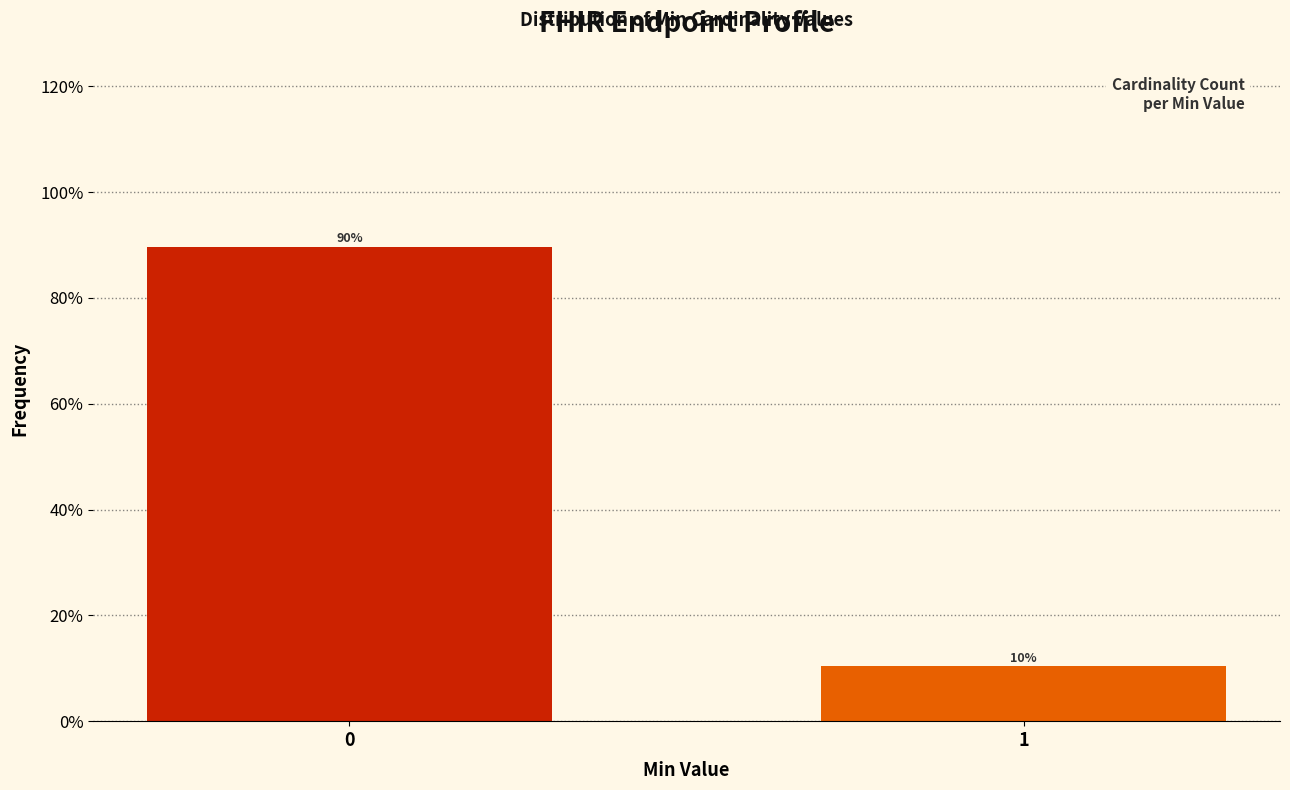

What is the value of the 1st bar from the left?

89.7